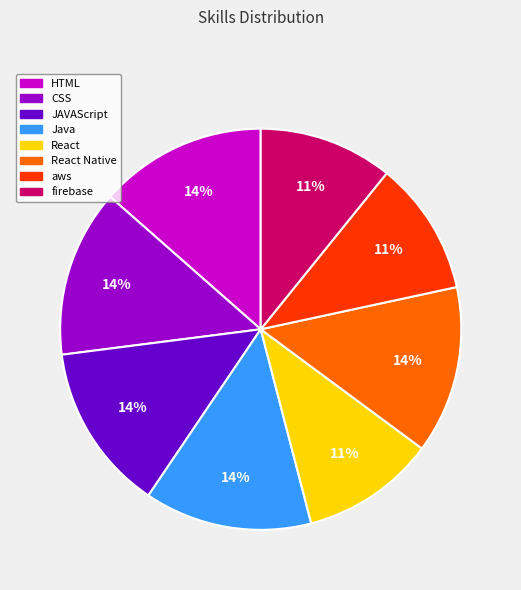

How many segments does this pie chart have?

8